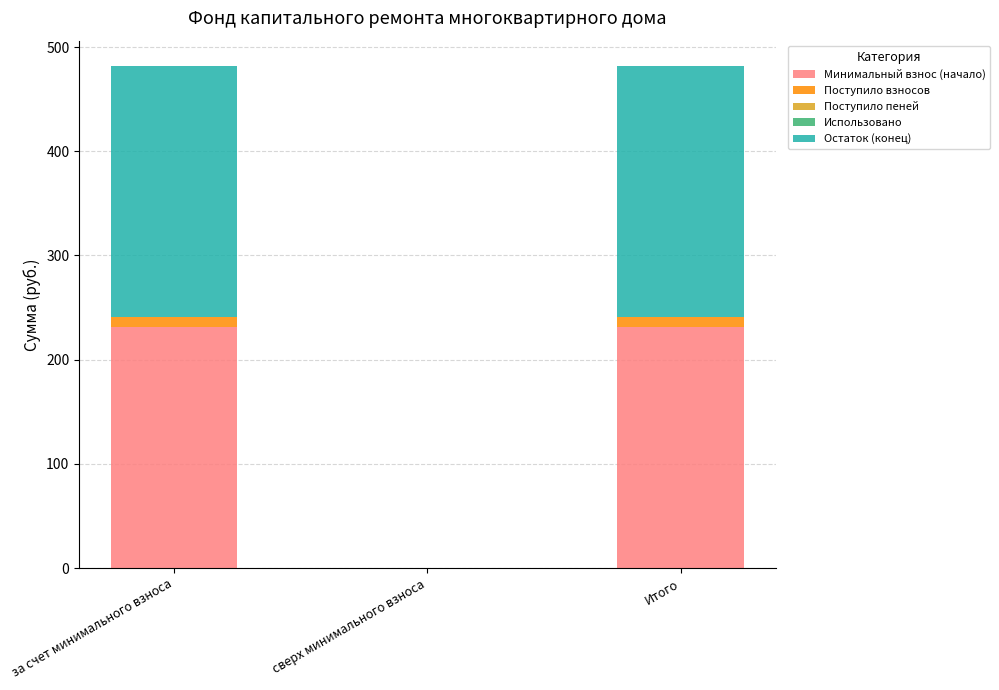

Count the number of categories in the chart.

3